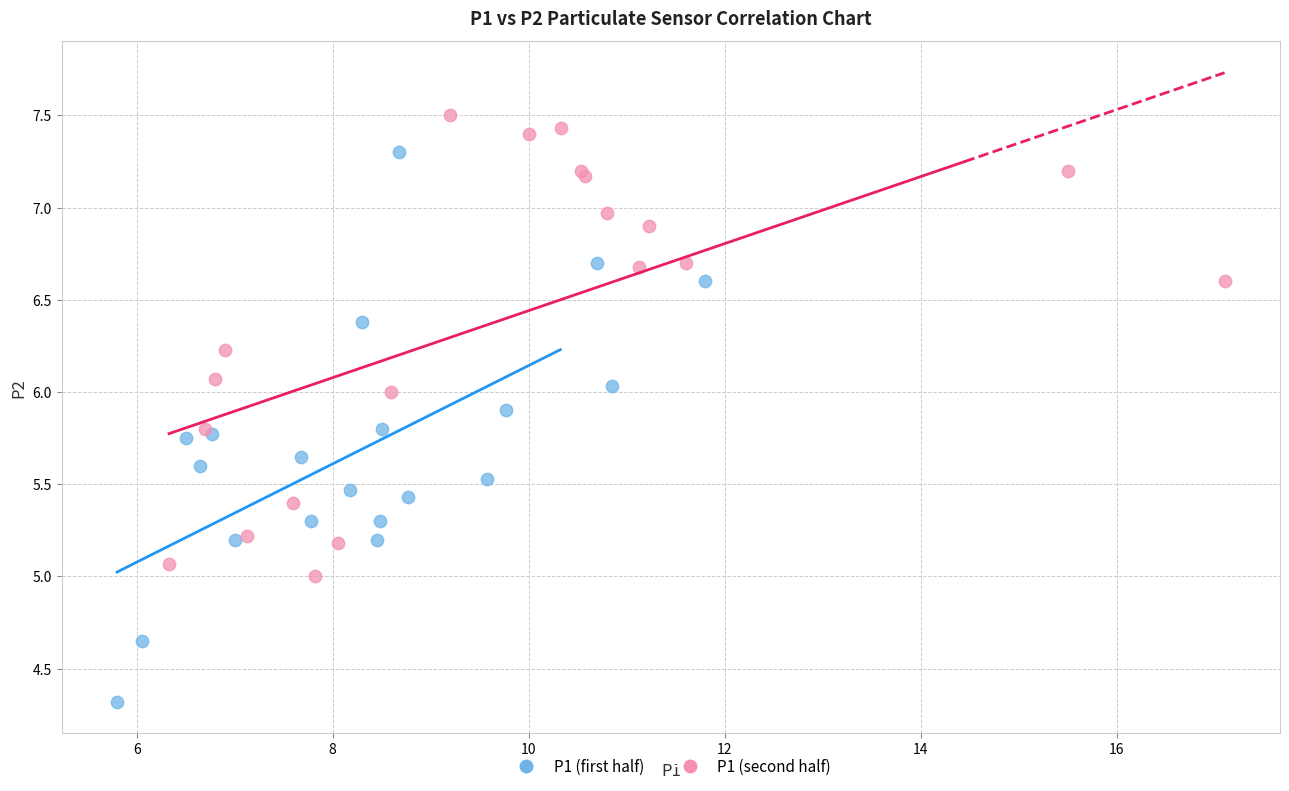

Which series reaches the minimum Y coordinate?

P1 (first half)